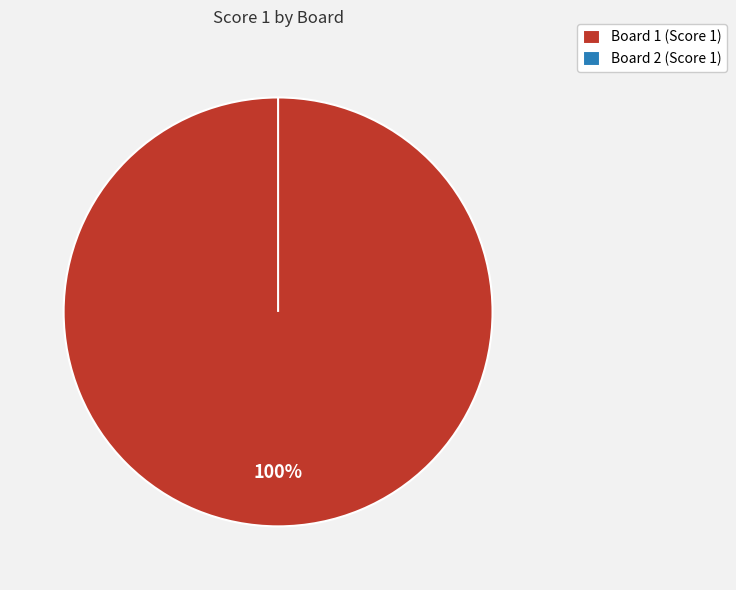

Is it true that Board 1 is 100% of the pie?

True